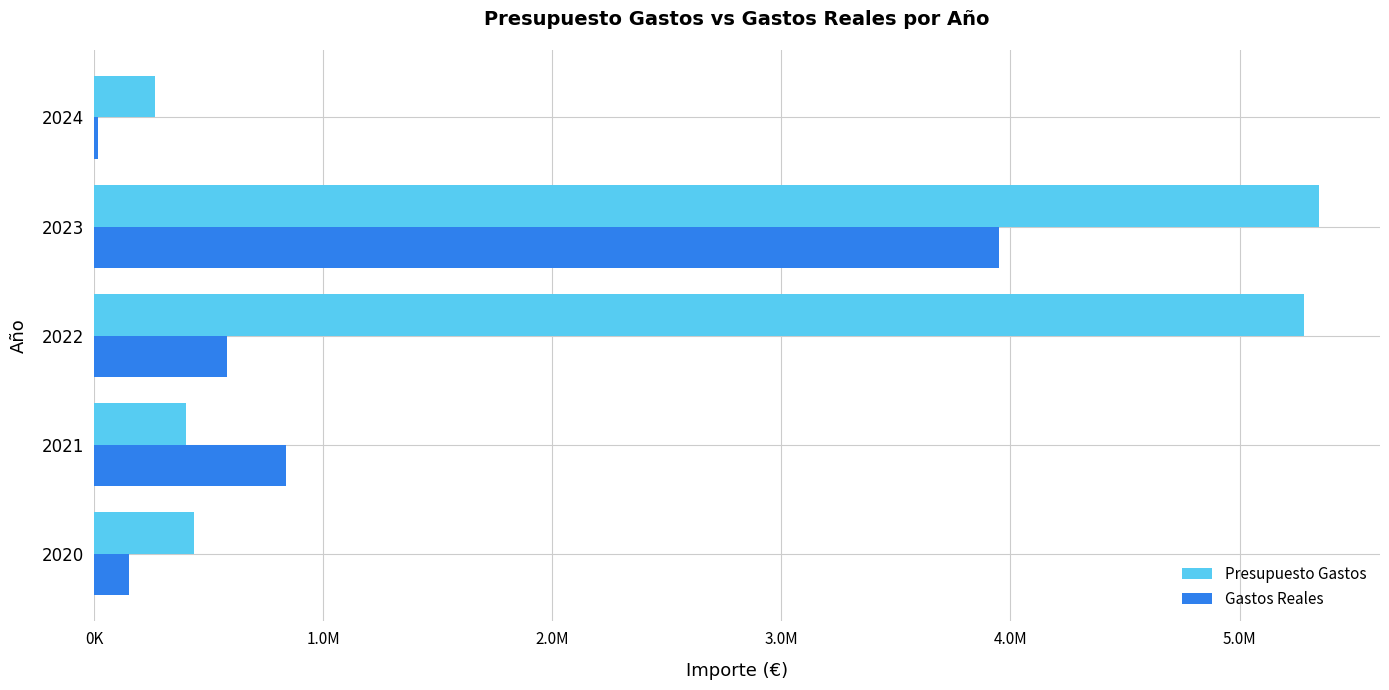

What are all the series names shown in the legend?

Presupuesto Gastos, Gastos Reales